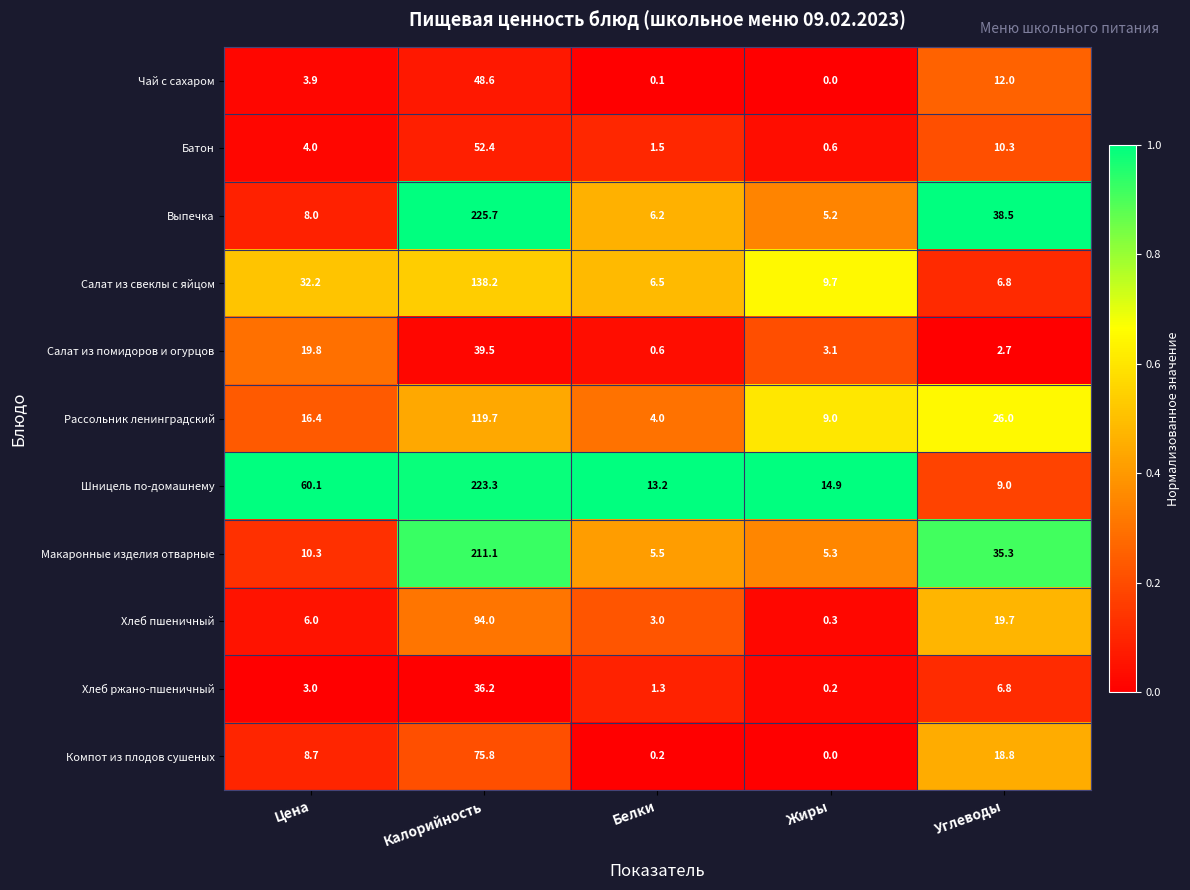

Read the Салат из помидоров и огурцов value at Белки.

0.6